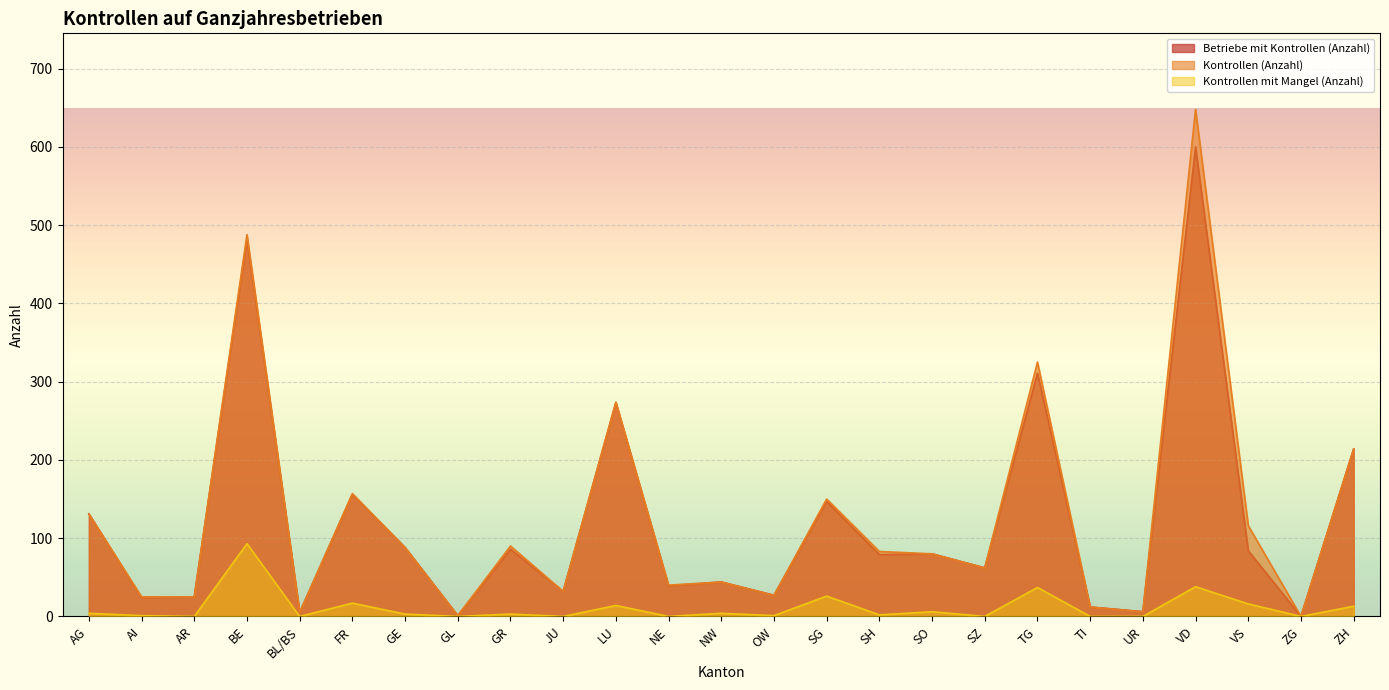

True or false: Kontrollen mit Mangel (Anzahl) and Betriebe mit Kontrollen (Anzahl) intersect in this chart.

False